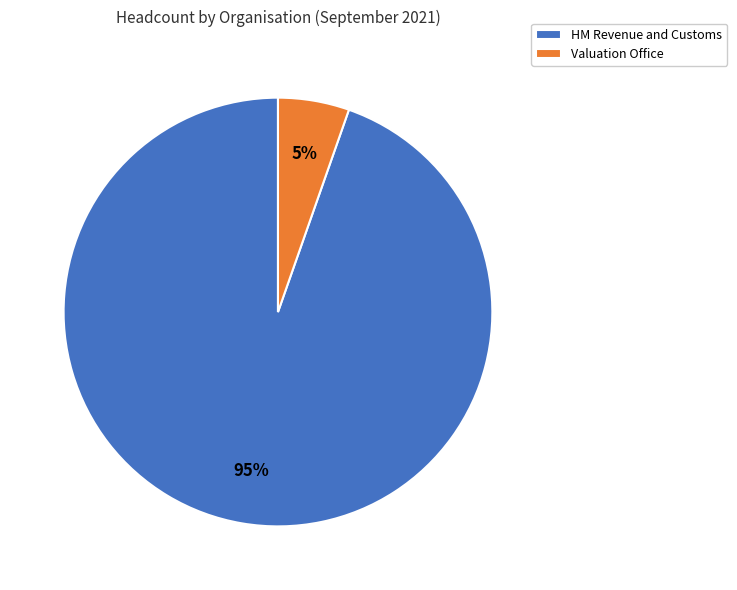

True or false: HM Revenue and Customs accounts for 95% of the total.

True